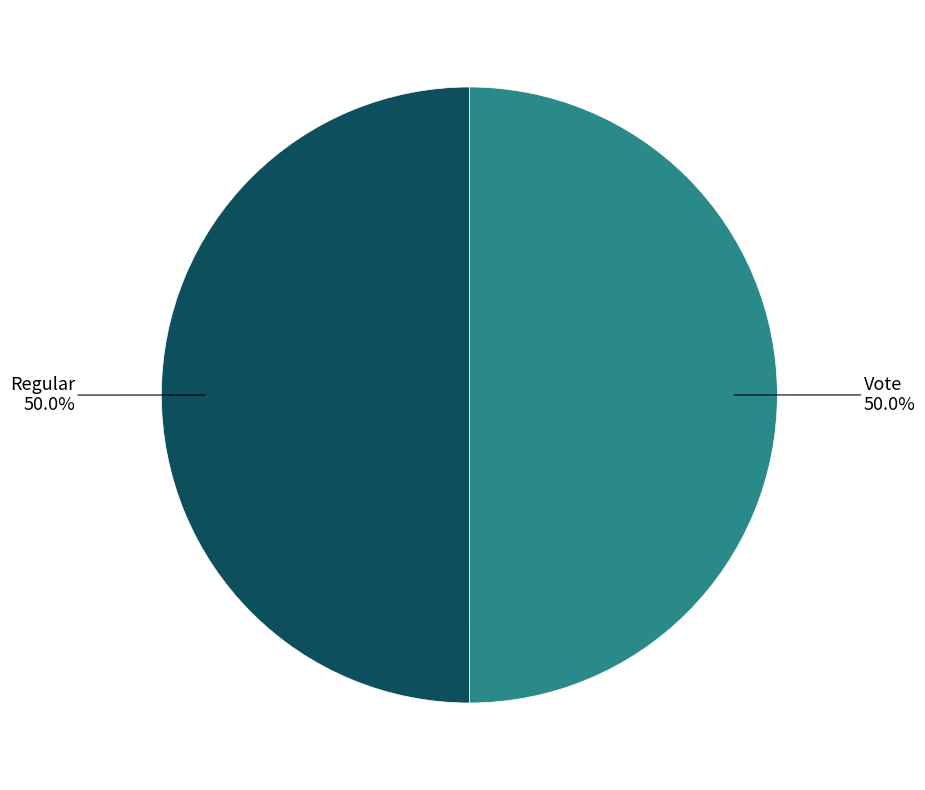

What is the largest slice in the pie chart?

Regular